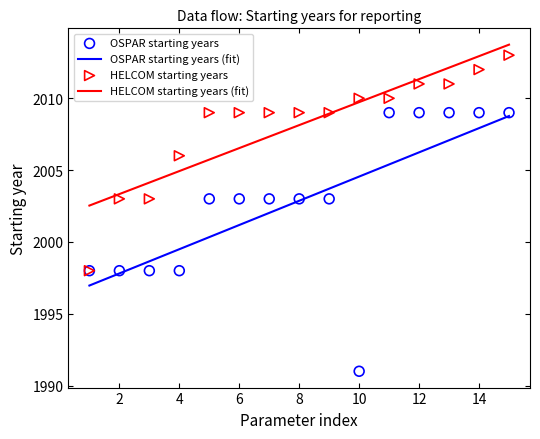

True or false: HELCOM starting years (fit) and OSPAR starting years (fit) cross at least once.

False